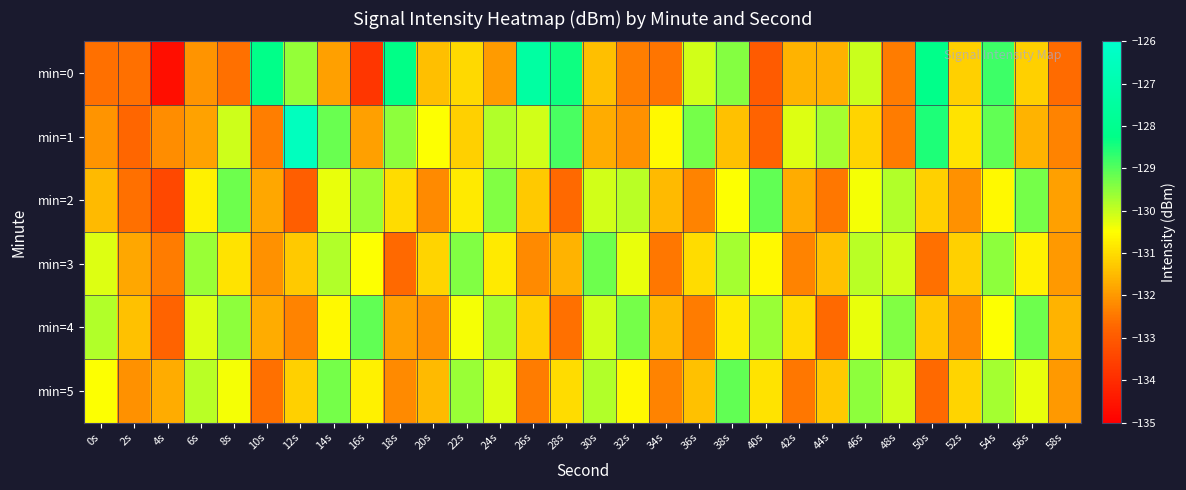

List the series in order of their peak value, lowest first.

min=3, min=2, min=4, min=5, min=0, min=1